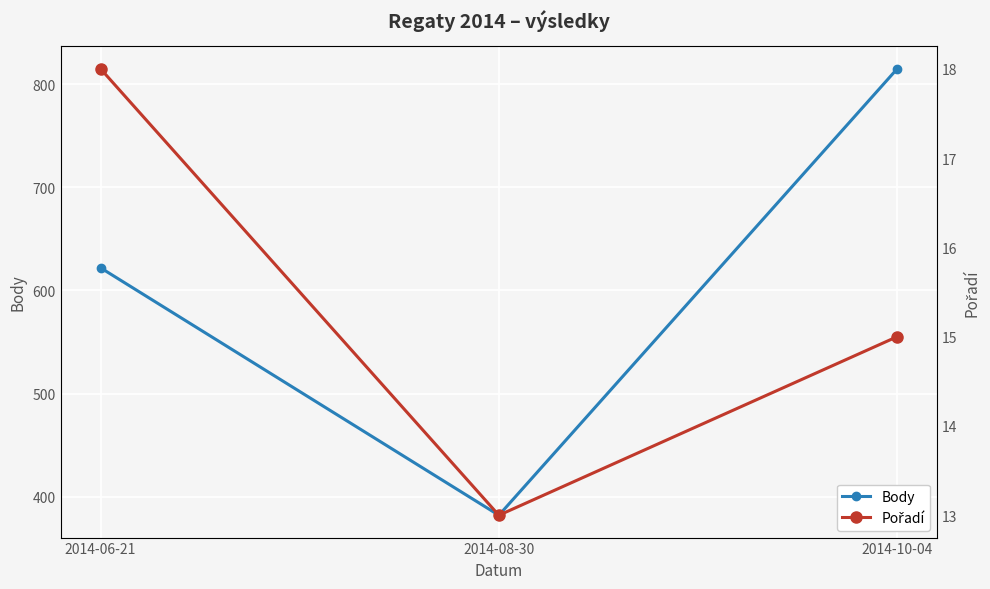

What is the difference between the highest and lowest values at 2014-06-21?

604